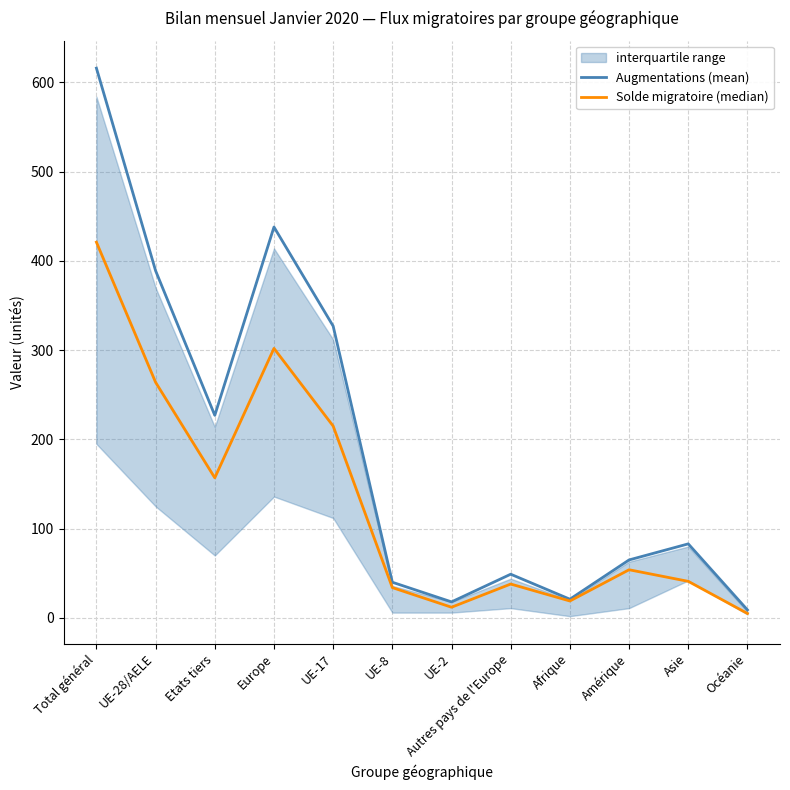

Which category has the lowest value in the Solde migratoire (median) series?

Océanie